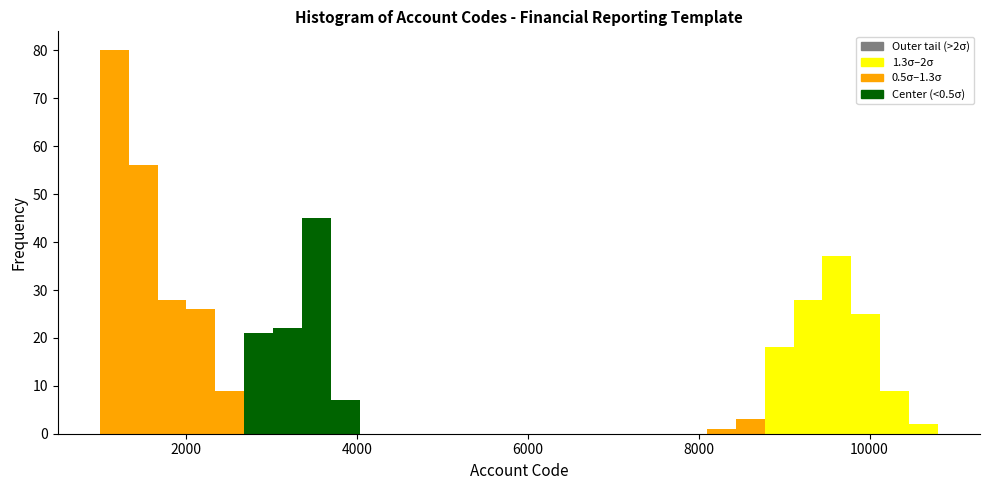

Read against the x-axis, roughly where is the centre of the tallest bar?

1200